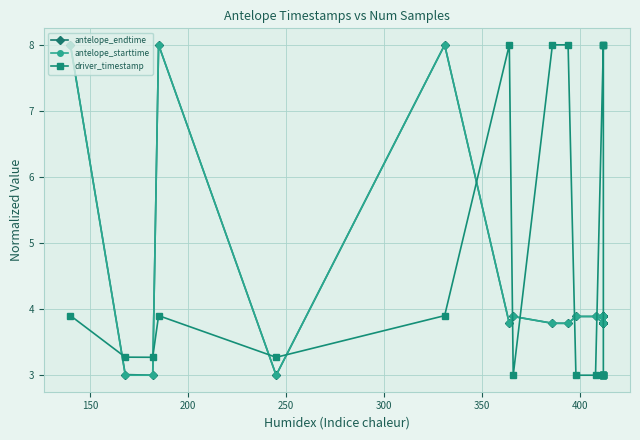

Which series has the widest spread of values?

antelope_endtime